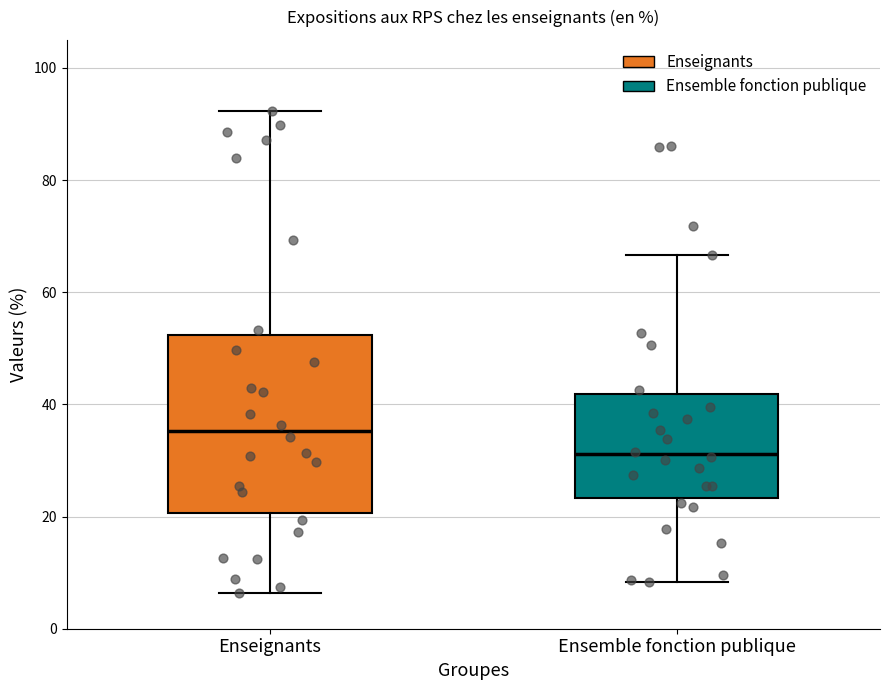

Reading left to right, transcribe this box plot: for each box, give where its median line is, the range the box spans, and where its two whiskers end, as read against the y-axis. The values are not printed on the chart, so give them approximately, as read against the axis.

Enseignants: median 36, box 20 to 52, whiskers 6 to 92
Ensemble fonction publique: median 32, box 24 to 42, whiskers 8 to 66